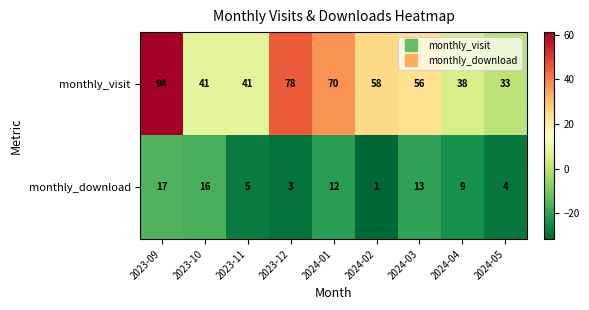

At which category is the sum across all series the highest?

2023-09